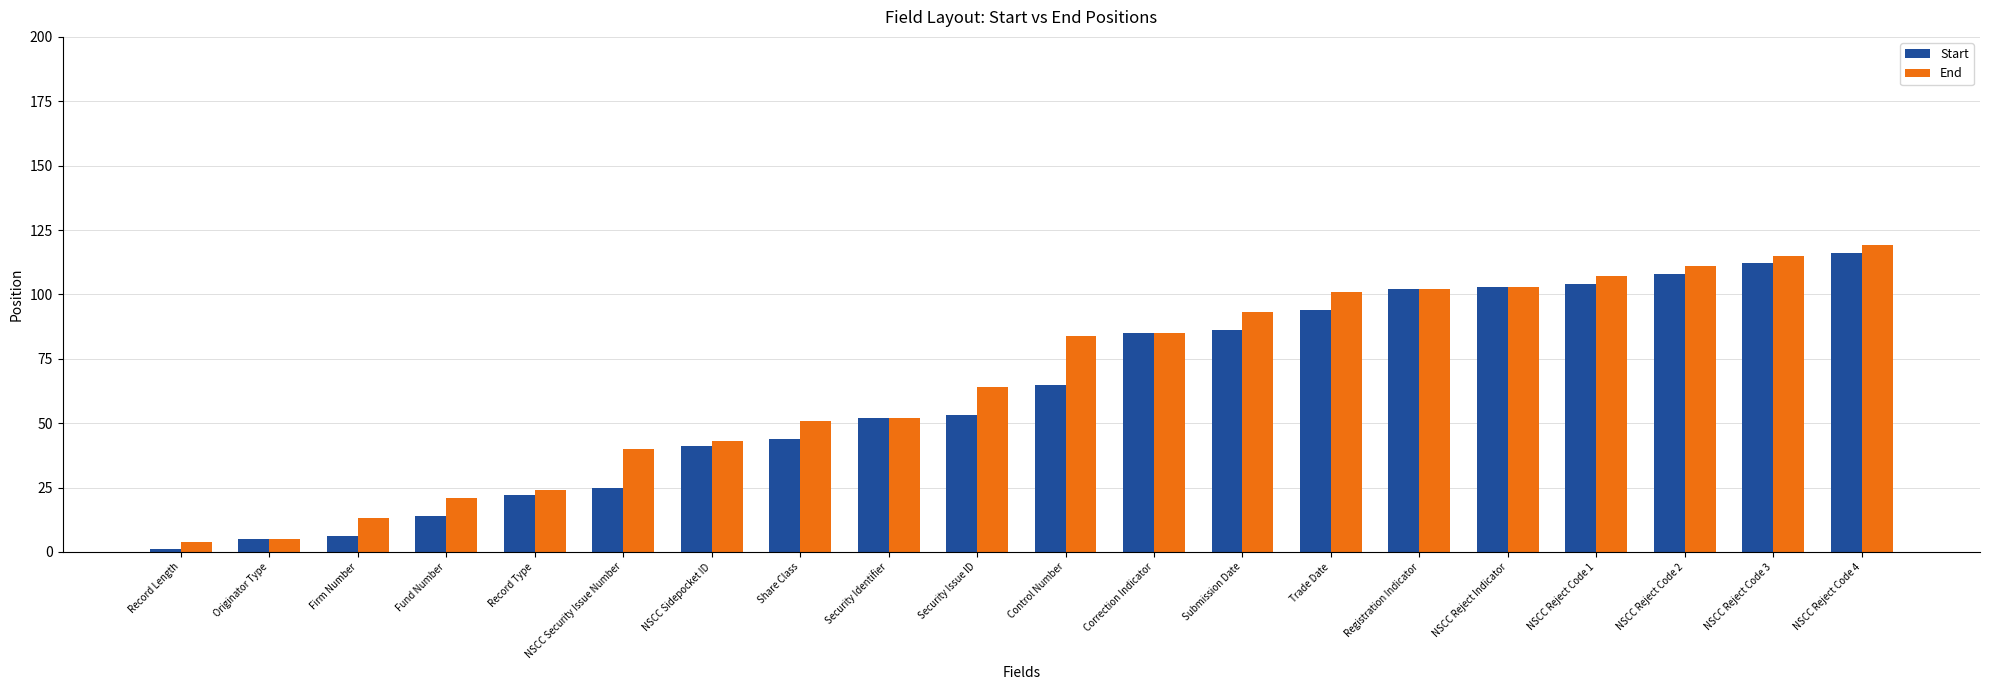

What is the greatest value displayed?

119